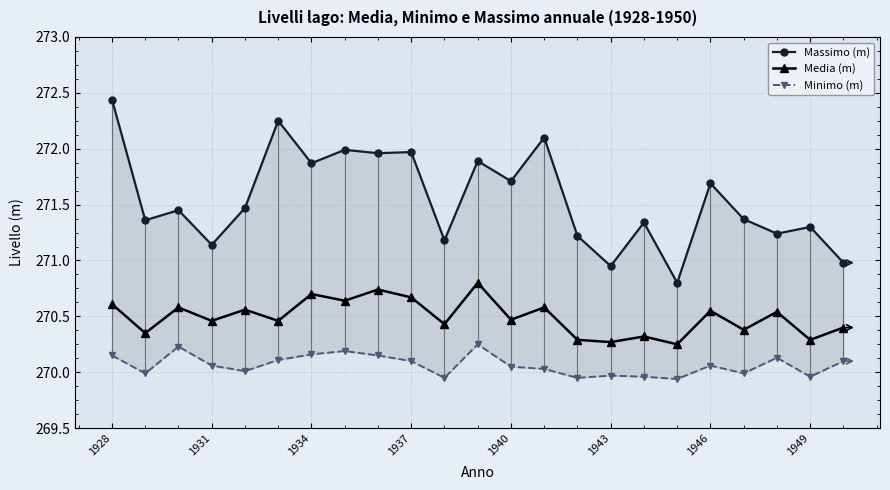

The Media (m) series shows 270.3 at 1943. True or false?

True